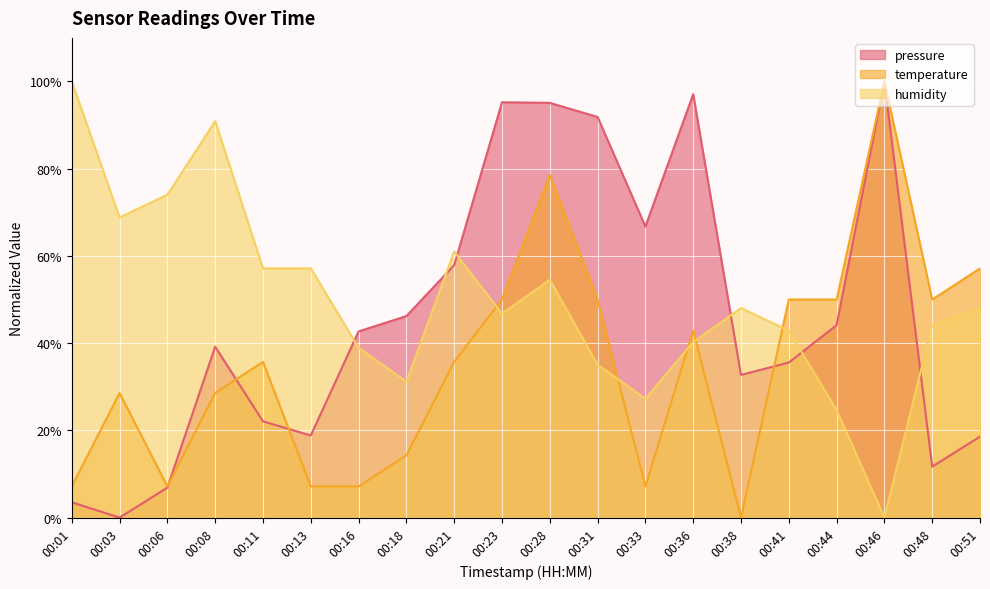

What is the total value across all series at 00:31?

176.9